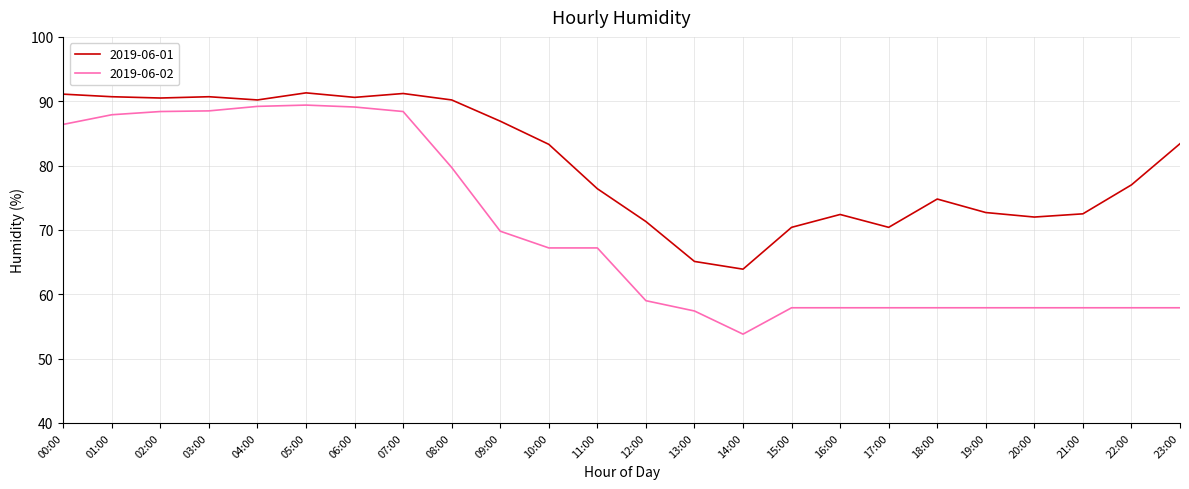

List the series in order of their overall mean, highest first.

2019-06-01, 2019-06-02